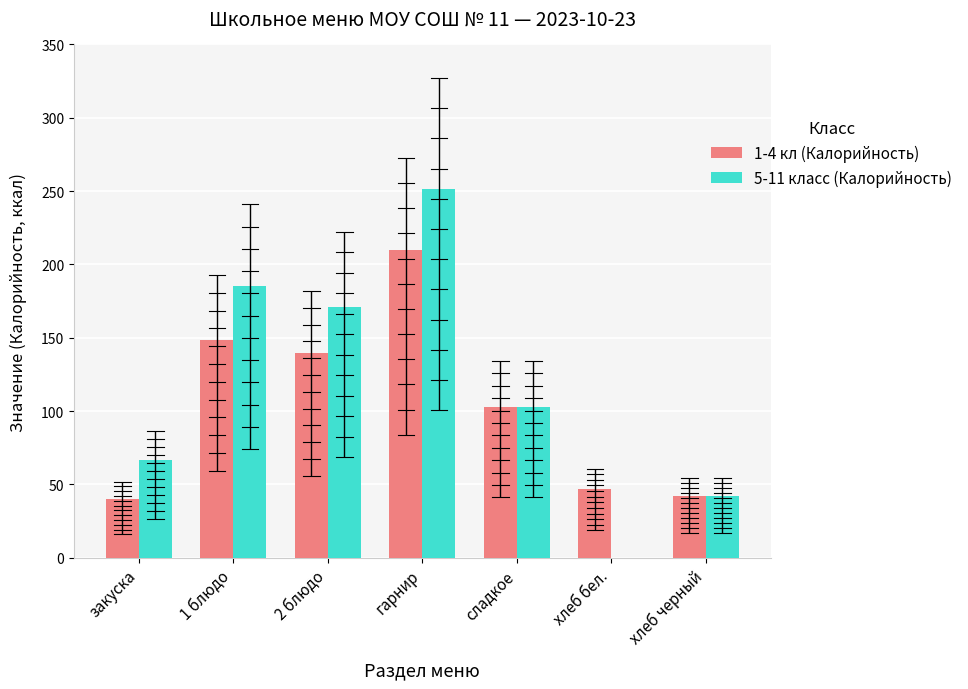

What is the sum of the 1-4 кл (Калорийность) values at хлеб бел. and гарнир?

256.5